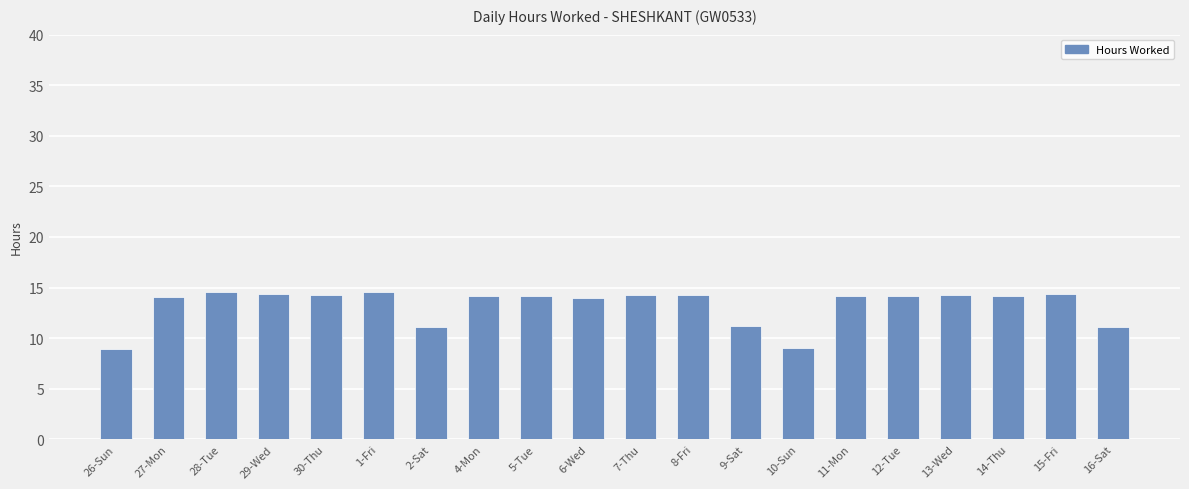

Is it true that the value at 5-Tue is 14.2?

True